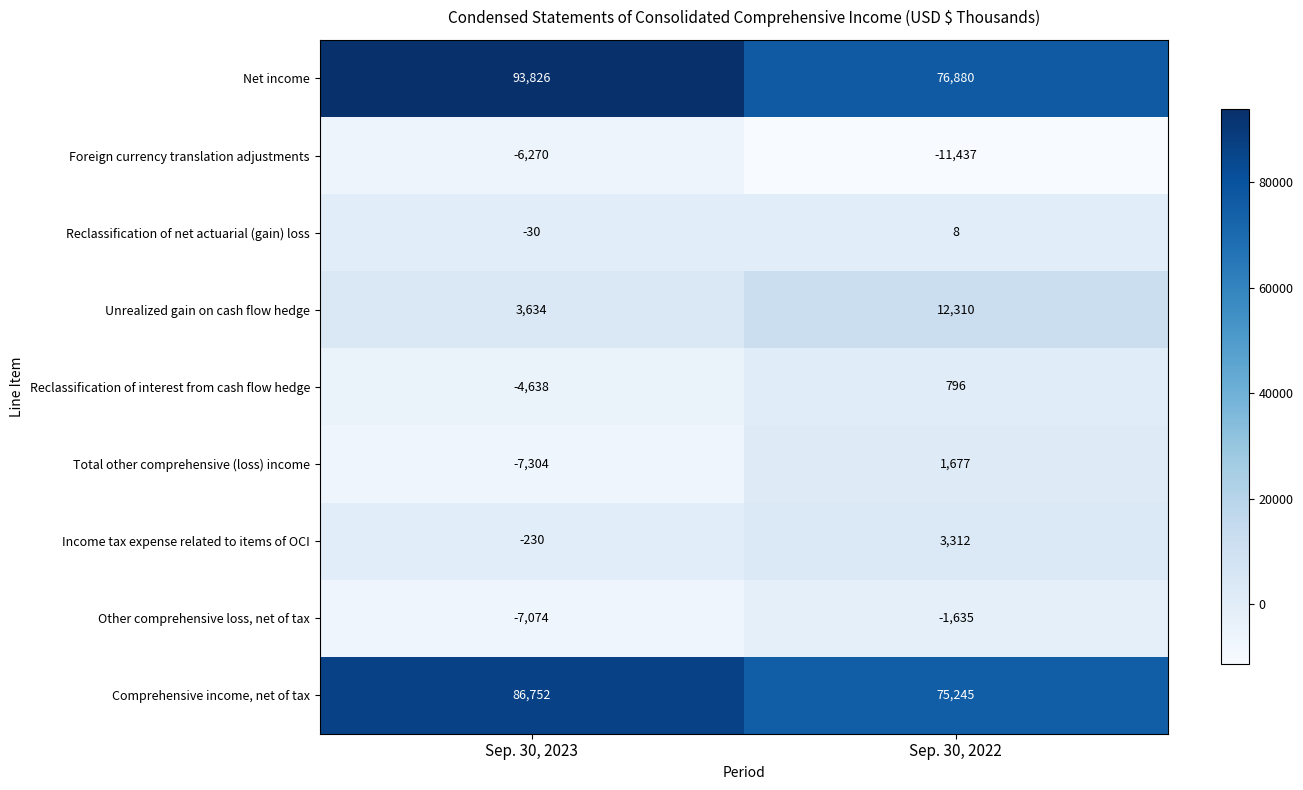

How many values in Income tax expense related to items of OCI are above zero?

1